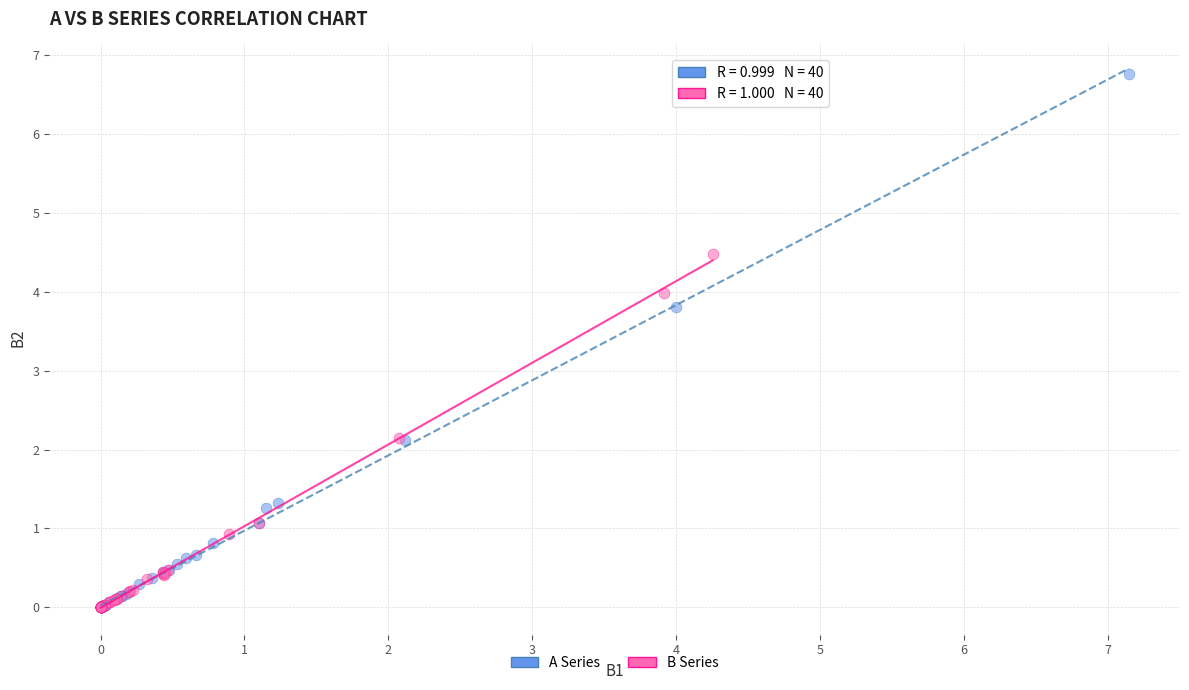

Which series has the largest Y range (max minus min)?

A Series